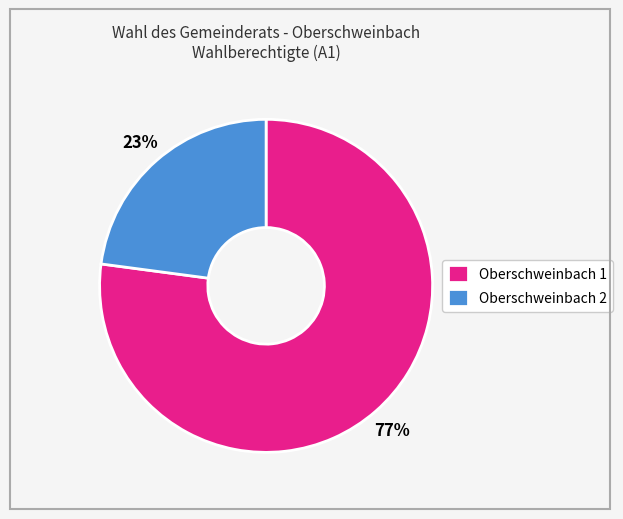

The Oberschweinbach 1 slice represents 77% of the pie. True or false?

True